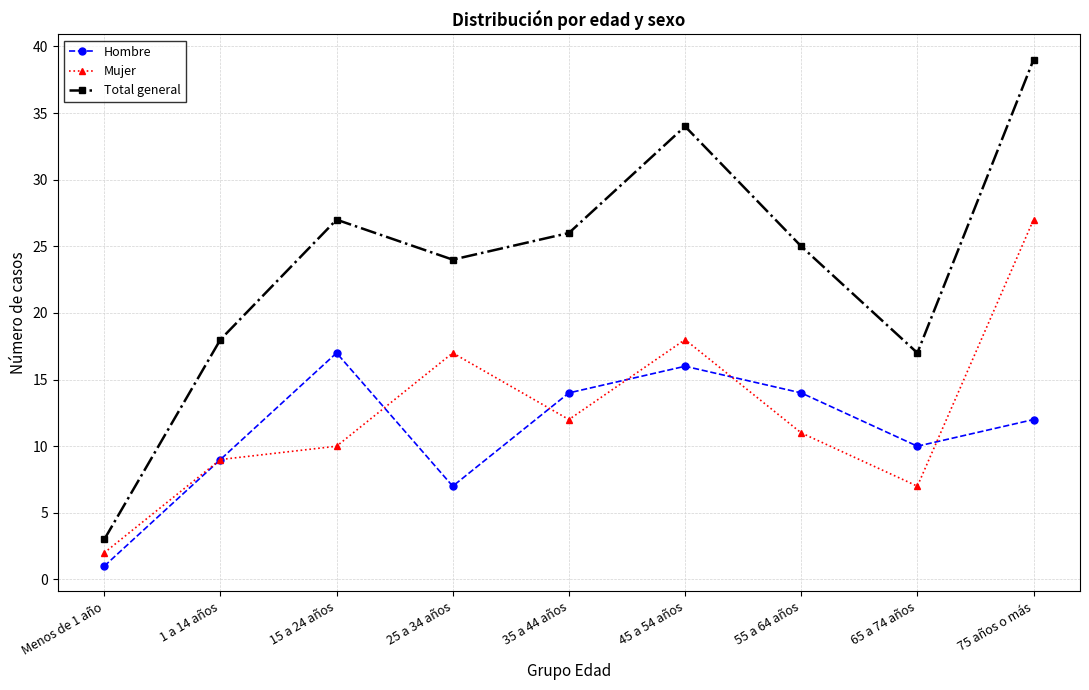

Which series has the largest total across all categories?

Total general